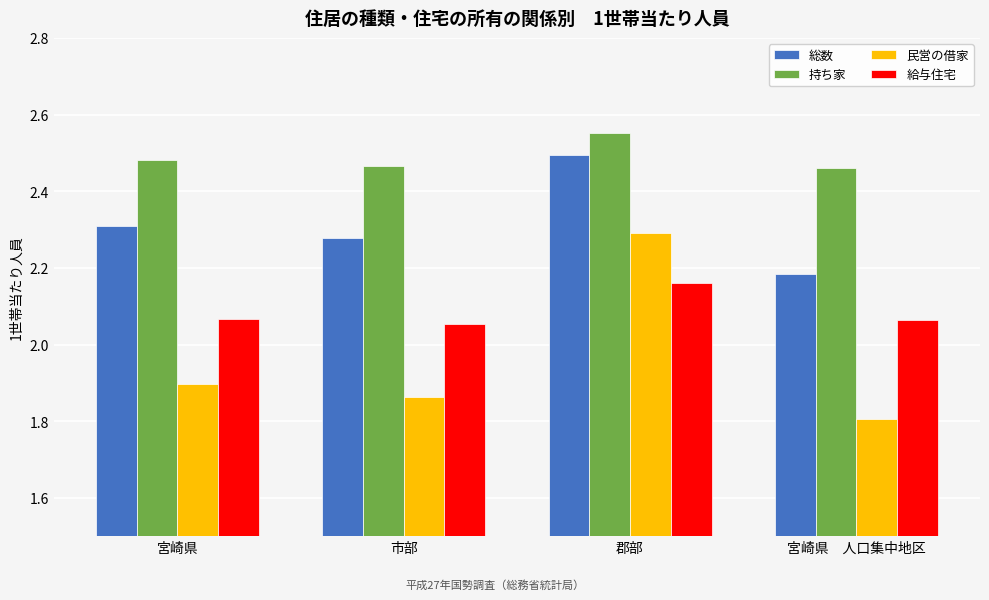

What are all the series names shown in the legend?

総数, 持ち家, 民営の借家, 給与住宅